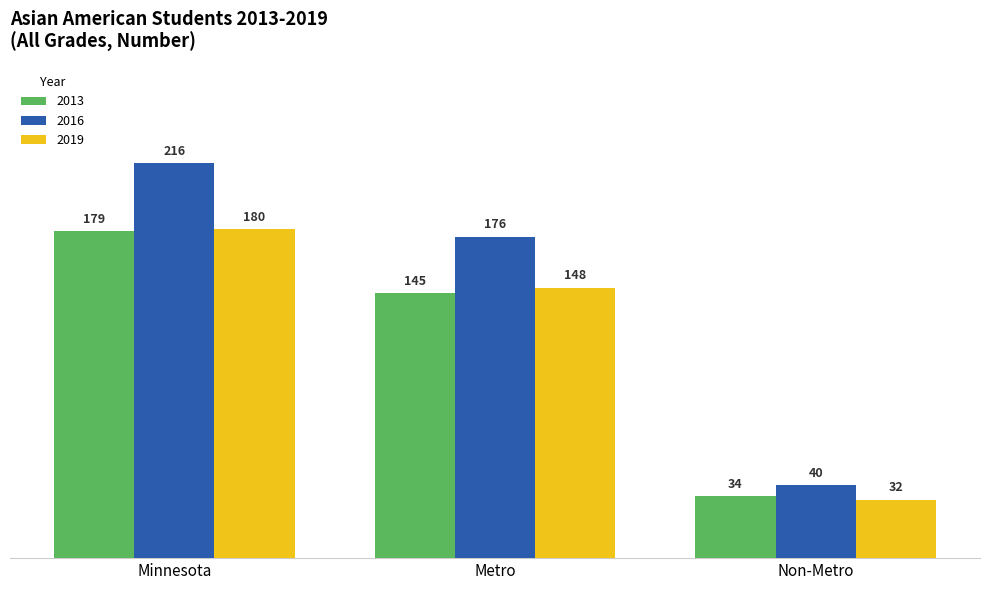

What is the difference between the highest and lowest values at Metro?

31